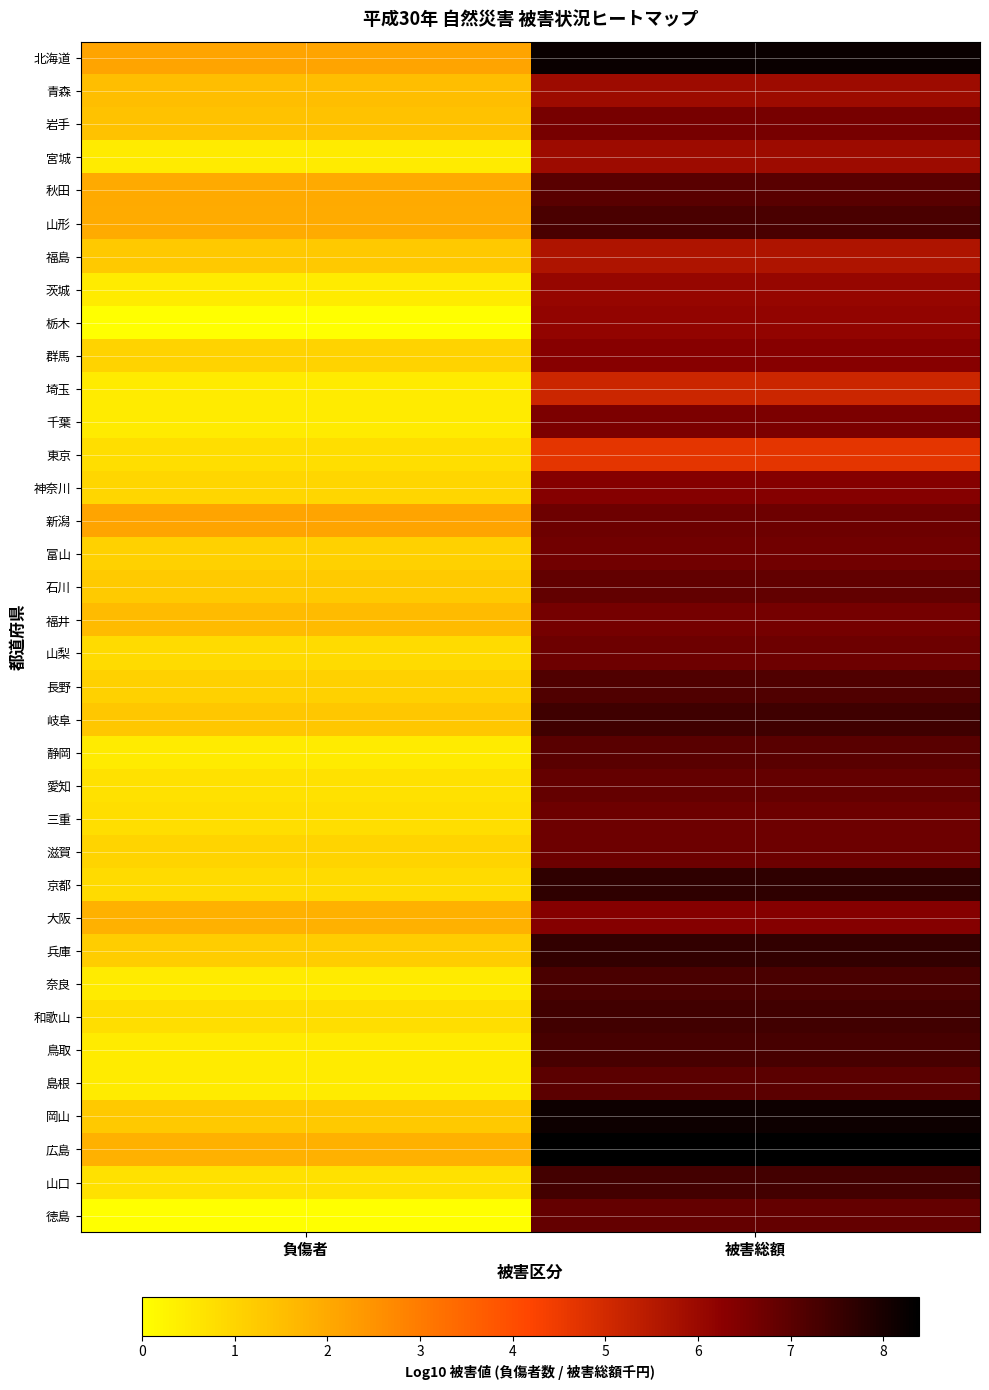

Reading left to right, transcribe all the data shown in this chart.

北海道: 負傷者=2.1	被害総額=8.2
青森: 負傷者=1.5	被害総額=5.9
岩手: 負傷者=1.4	被害総額=6.6
宮城: 負傷者=0.5	被害総額=5.9
秋田: 負傷者=2.0	被害総額=7.0
山形: 負傷者=1.9	被害総額=7.3
福島: 負傷者=1.3	被害総額=5.7
茨城: 負傷者=0.5	被害総額=6.1
栃木: 負傷者=0.0	被害総額=6.1
群馬: 負傷者=1.0	被害総額=6.3
埼玉: 負傷者=0.5	被害総額=5.1
千葉: 負傷者=0.5	被害総額=6.5
東京: 負傷者=0.8	被害総額=4.7
神奈川: 負傷者=1.0	被害総額=6.4
新潟: 負傷者=2.1	被害総額=6.7
富山: 負傷者=1.1	被害総額=6.6
石川: 負傷者=1.2	被害総額=6.9
福井: 負傷者=1.6	被害総額=6.6
山梨: 負傷者=0.8	被害総額=6.7
長野: 負傷者=1.1	被害総額=7.2
岐阜: 負傷者=1.3	被害総額=7.4
静岡: 負傷者=0.5	被害総額=7.0
愛知: 負傷者=0.7	被害総額=6.9
三重: 負傷者=0.8	被害総額=6.7
滋賀: 負傷者=1.0	被害総額=6.7
京都: 負傷者=0.8	被害総額=7.6
大阪: 負傷者=1.8	被害総額=6.4
兵庫: 負傷者=1.2	被害総額=7.6
奈良: 負傷者=0.5	被害総額=7.2
和歌山: 負傷者=0.8	被害総額=7.4
鳥取: 負傷者=0.5	被害総額=7.3
島根: 負傷者=0.5	被害総額=7.0
岡山: 負傷者=1.3	被害総額=8.2
広島: 負傷者=1.8	被害総額=8.4
山口: 負傷者=0.7	被害総額=7.4
徳島: 負傷者=0.0	被害総額=6.9